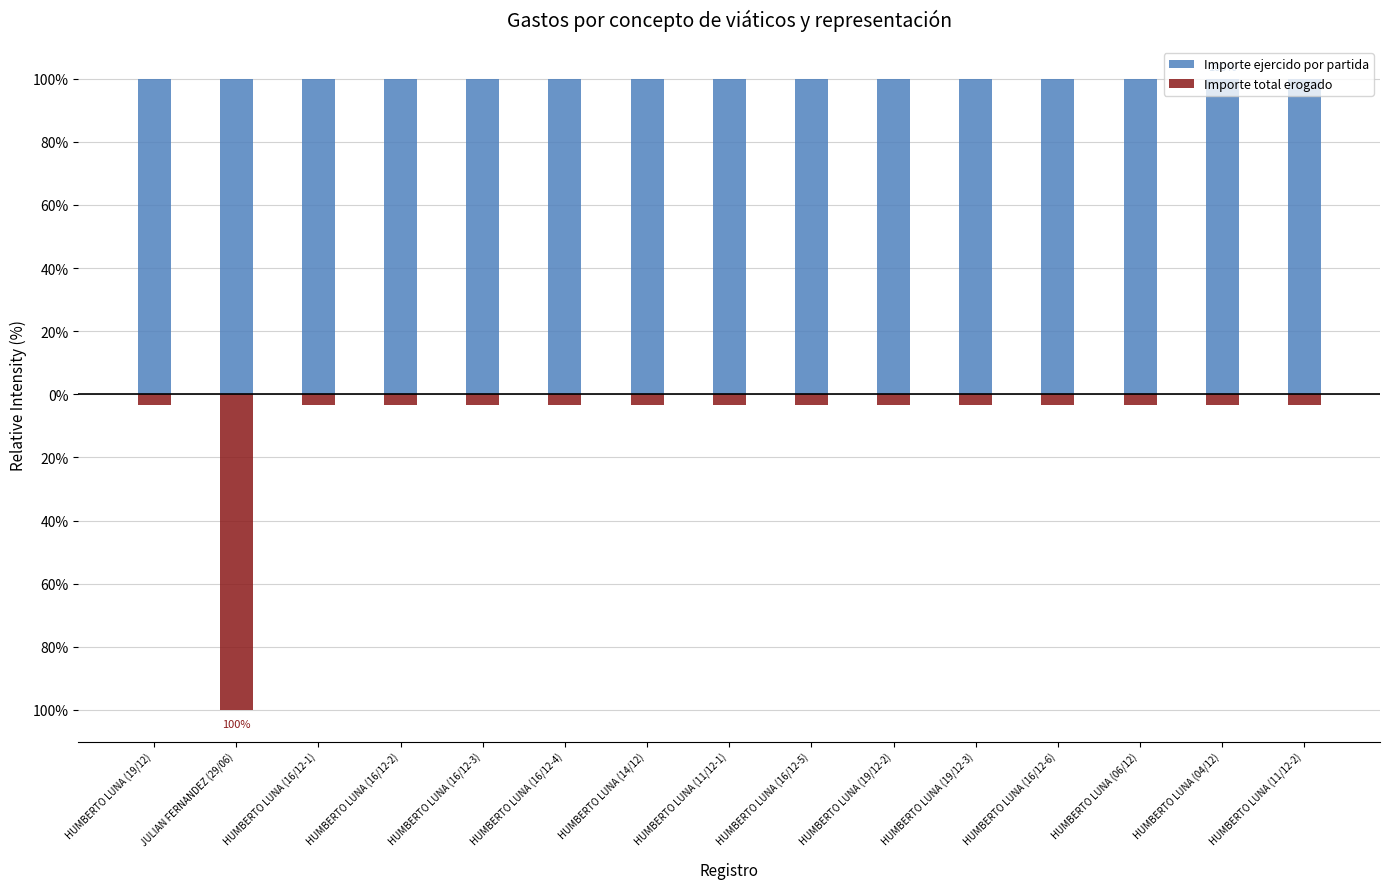

The value of Importe total erogado at HUMBERTO LUNA (16/12-3) is -6.1. True or false?

False